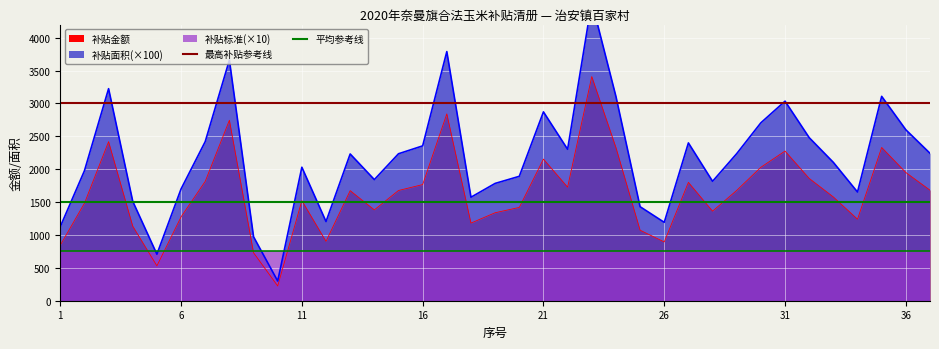

Which category has the highest value in the 最高补贴参考线 series?

1